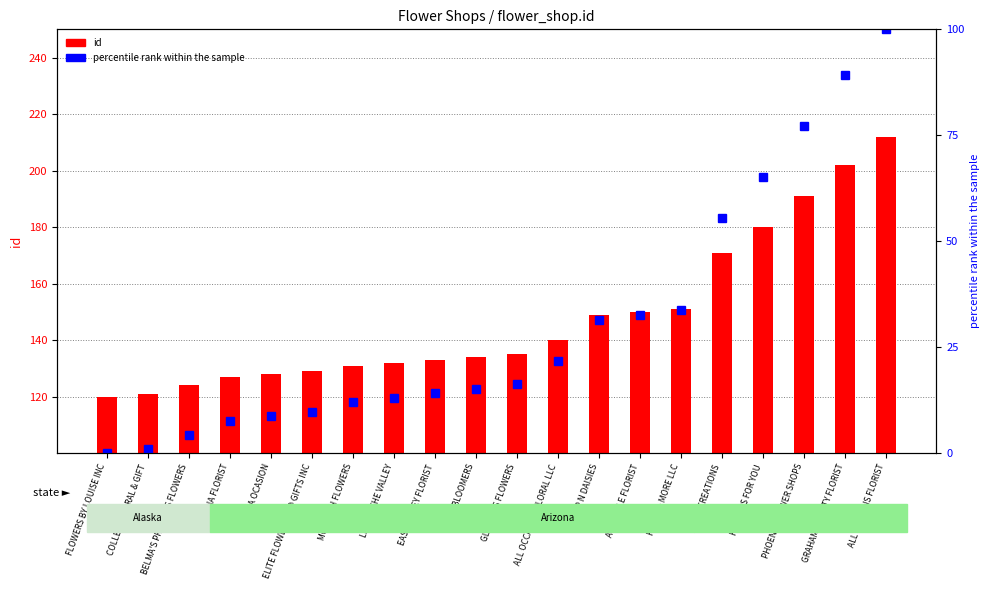

Is the value of id at POP N DAISIES greater than the value of percentile rank within the sample at FRESH BLOOMERS?

Yes